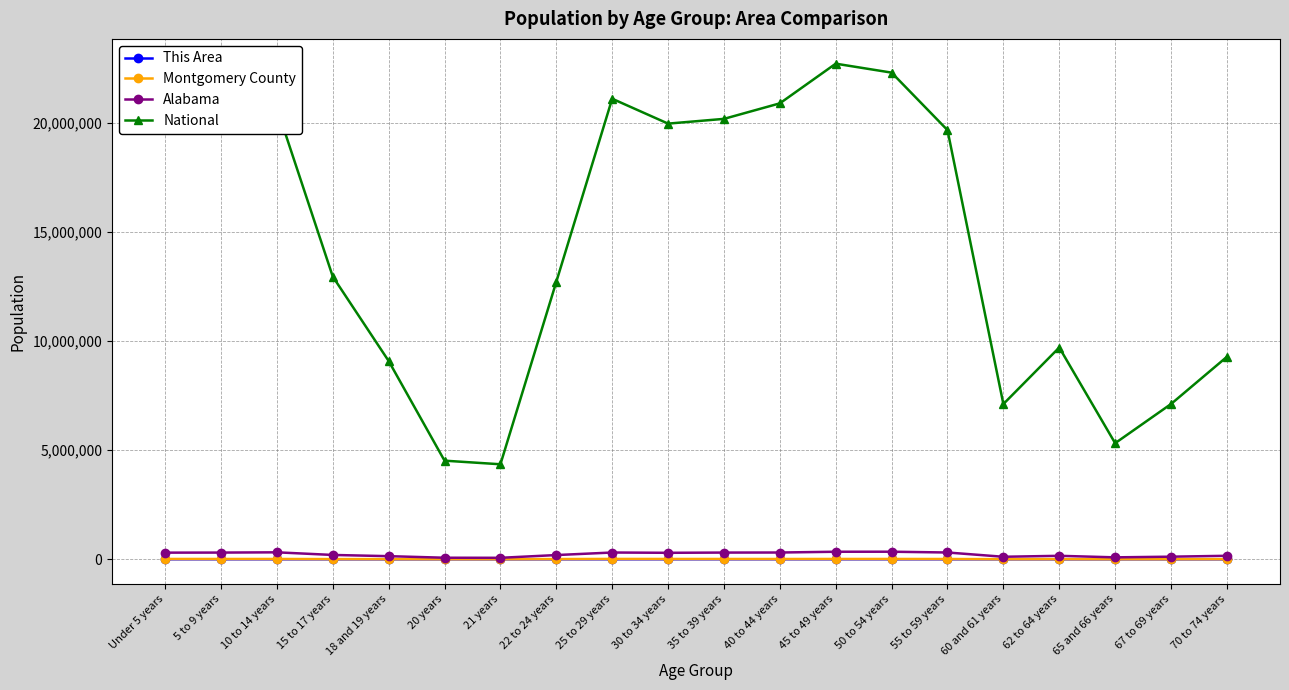

Does the chart display data point markers on the line(s)?

Yes